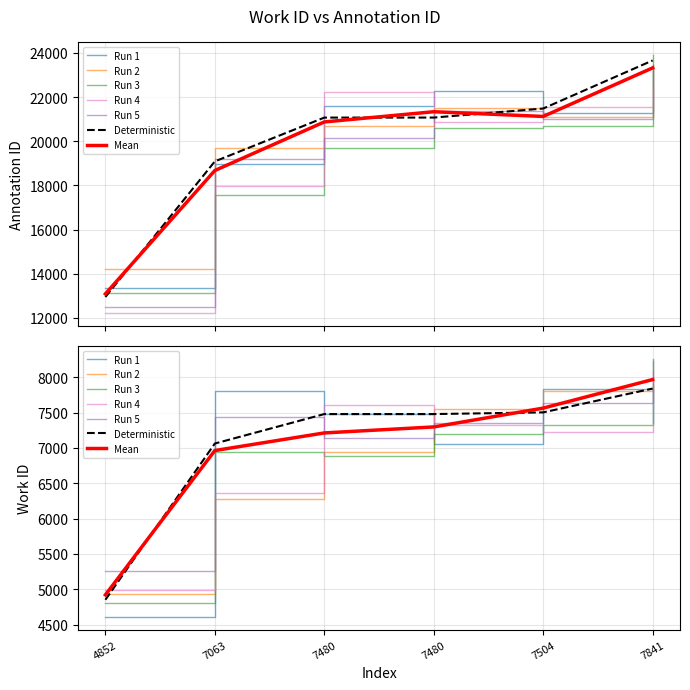

True or false: work_id and id cross at least once.

False